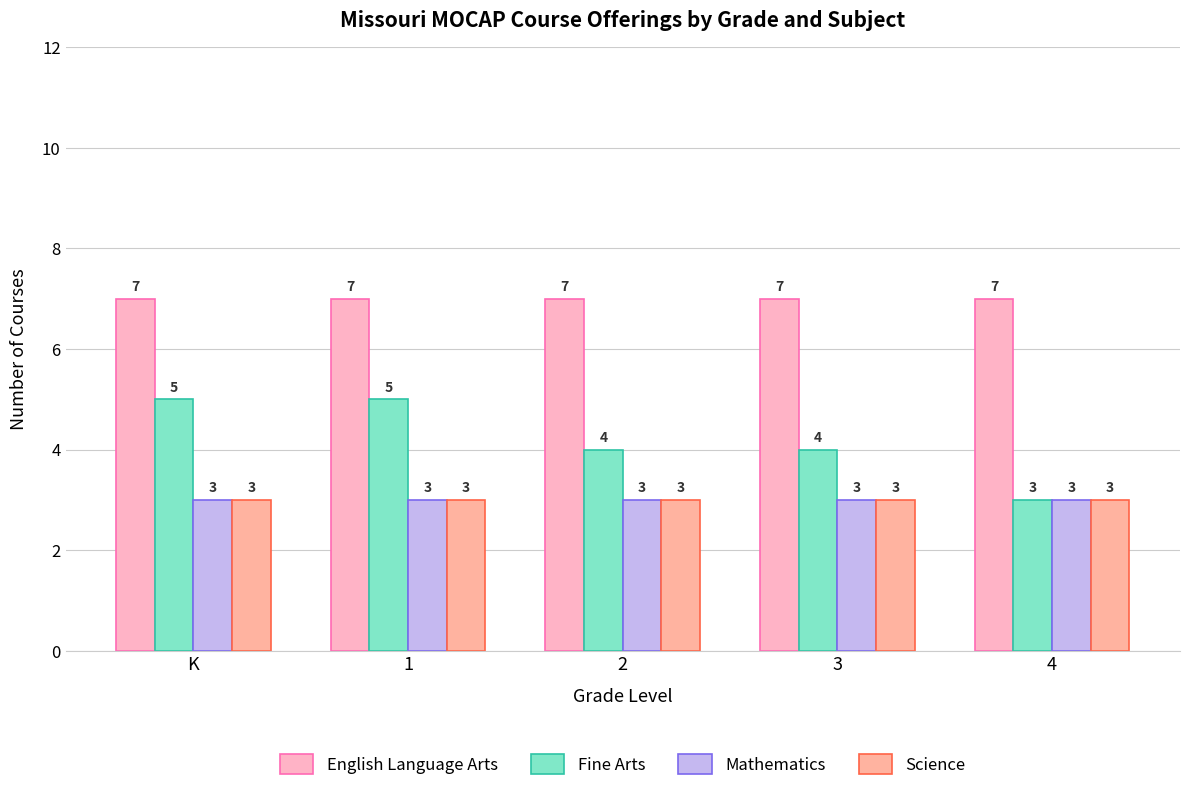

What is the total value across all series at 2?

17